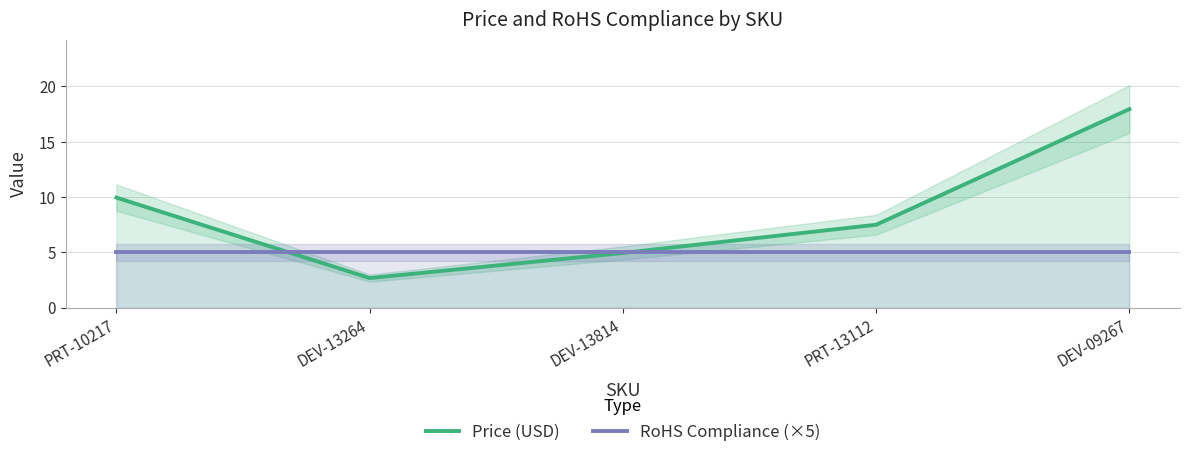

What is the greatest value displayed?

17.9